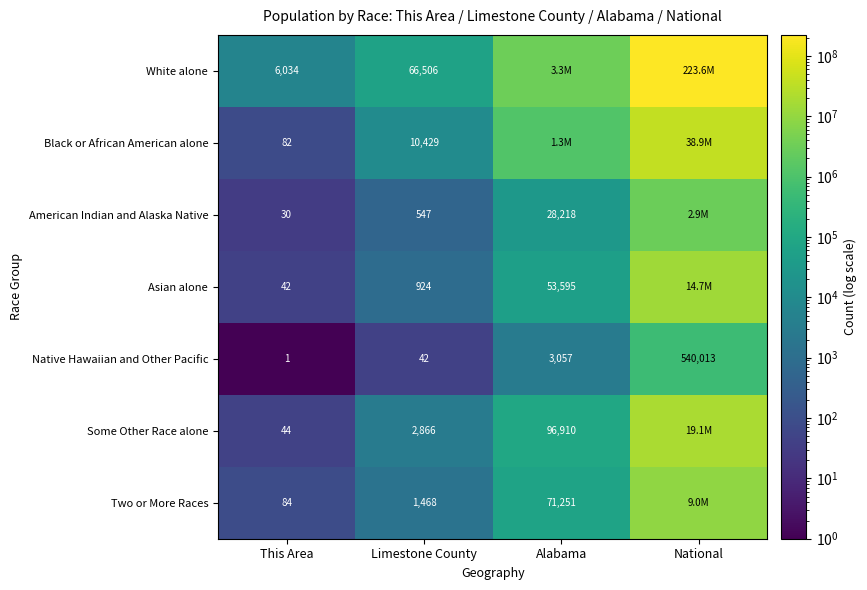

At which label does Native Hawaiian and Other Pacific reach its peak?

National